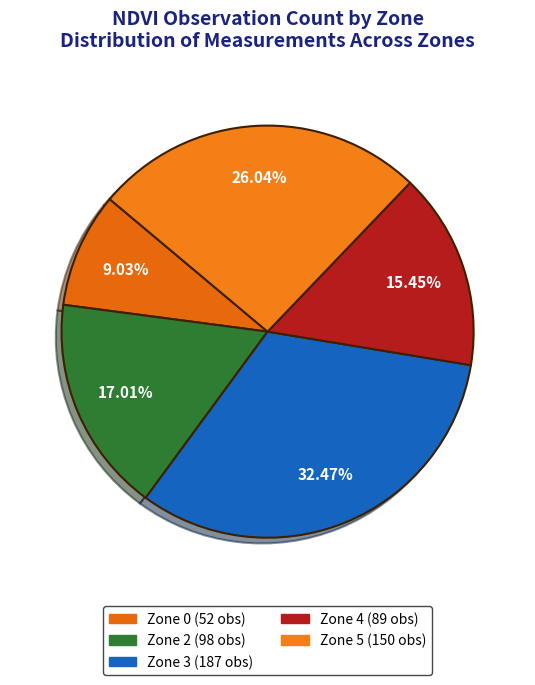

Is there any slice that represents more than half of the pie?

No